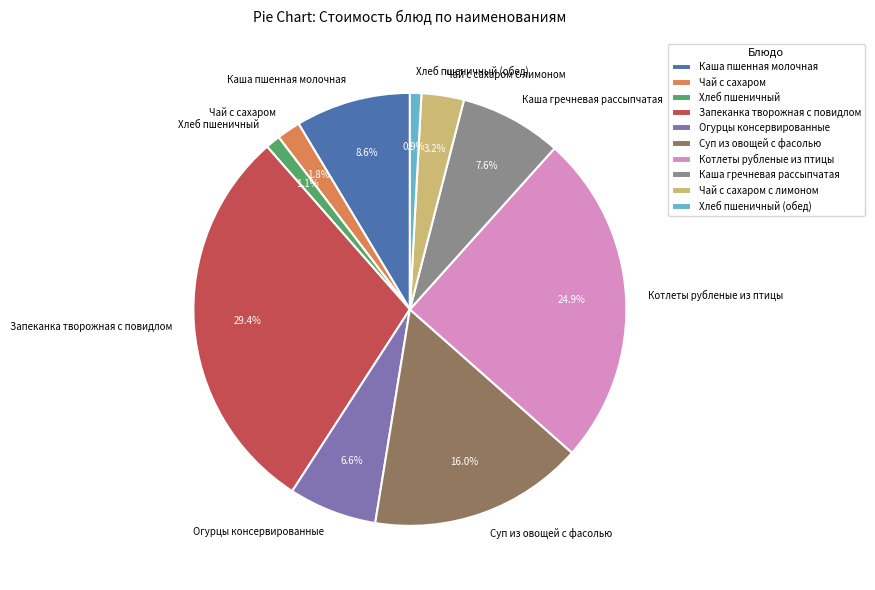

To the nearest percent, what is the combined percentage of Суп из овощей с фасолью and Котлеты рубленые из птицы?

41%